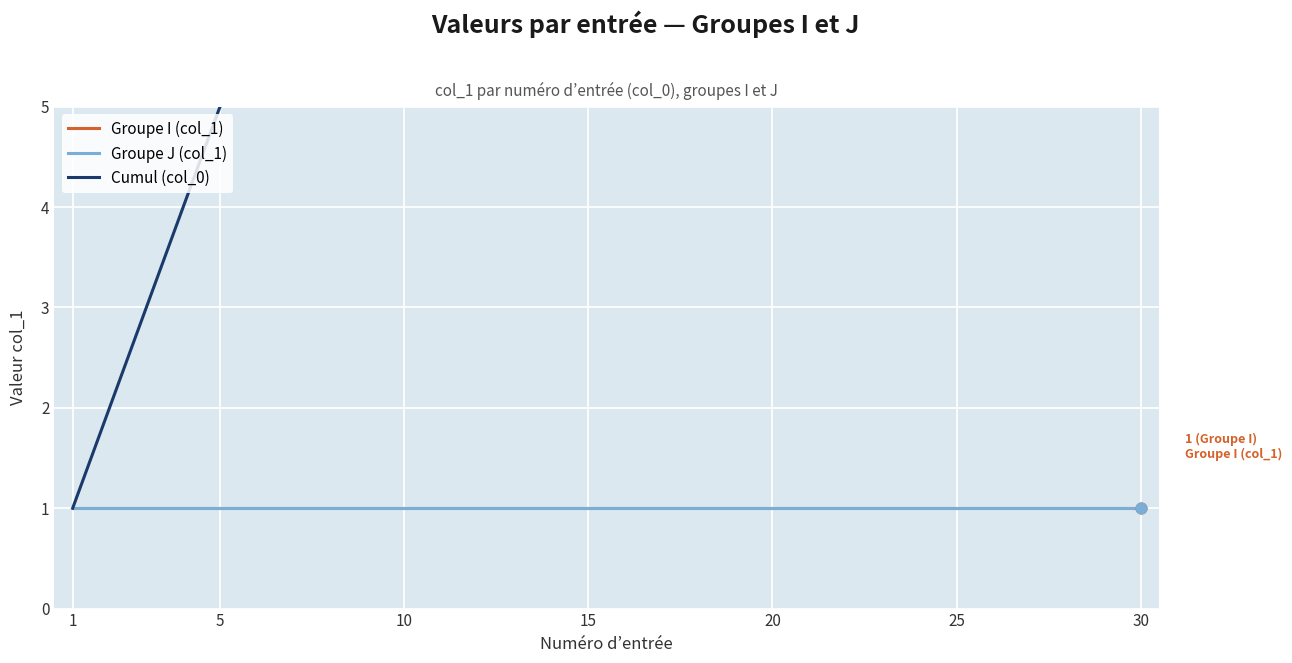

At which category is the sum across all series the highest?

30